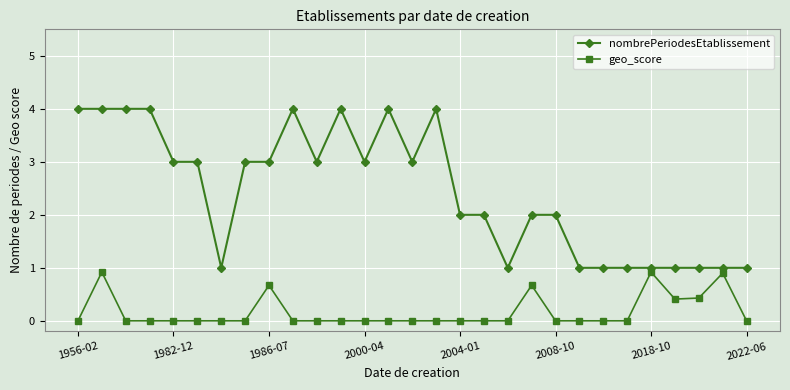

What are all the series names shown in the legend?

nombrePeriodesEtablissement, geo_score